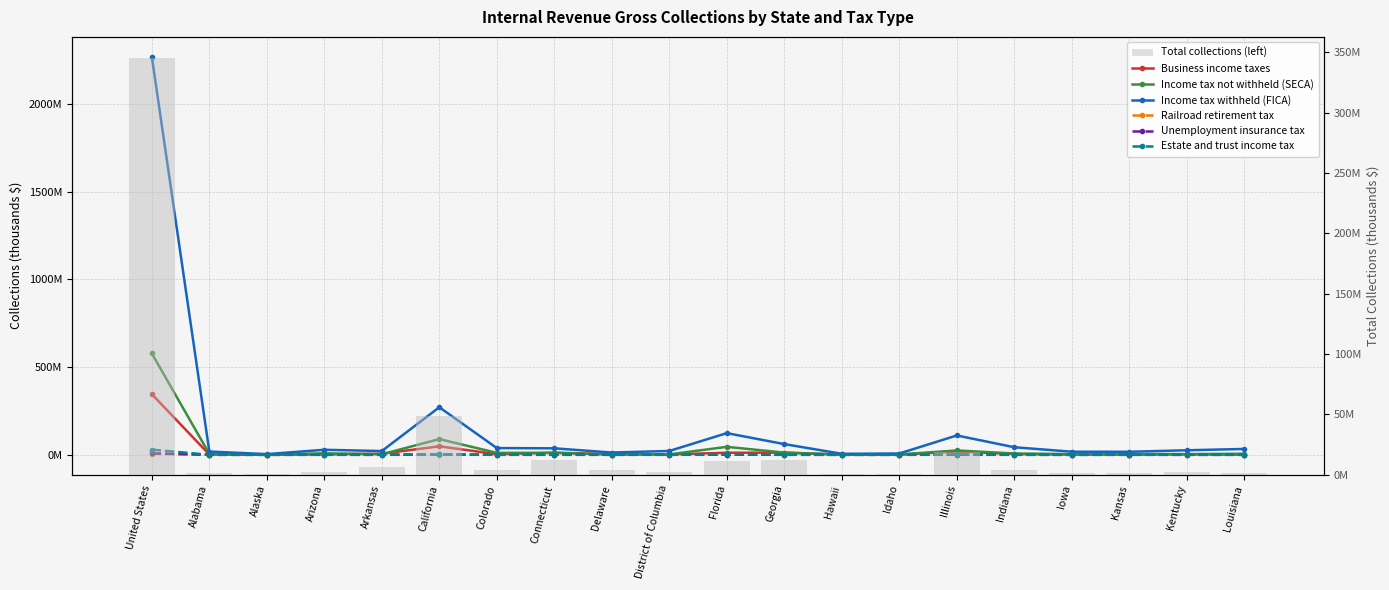

What position from the right is United States?

20